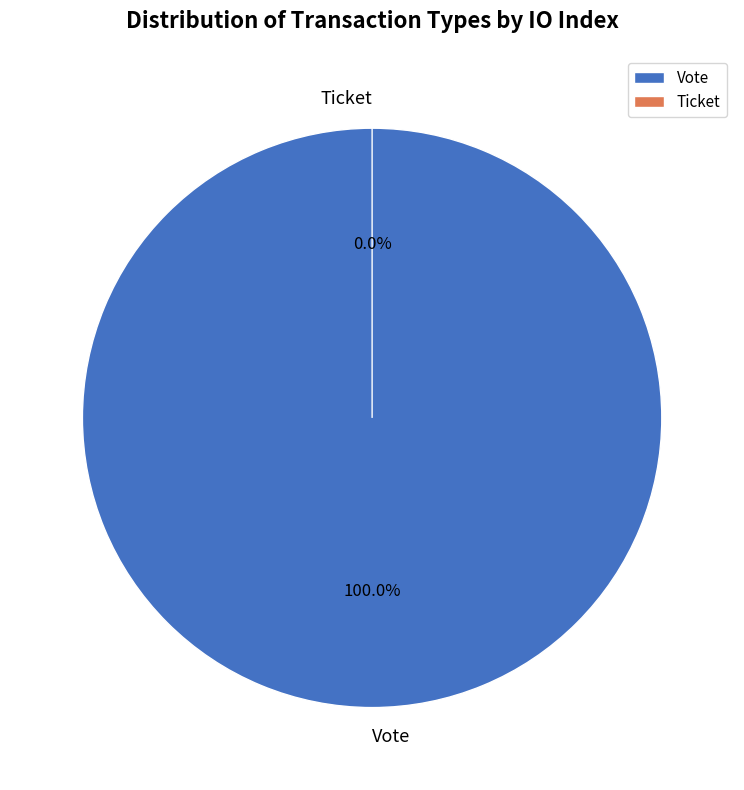

What is the change in value from Vote to Ticket?

-1